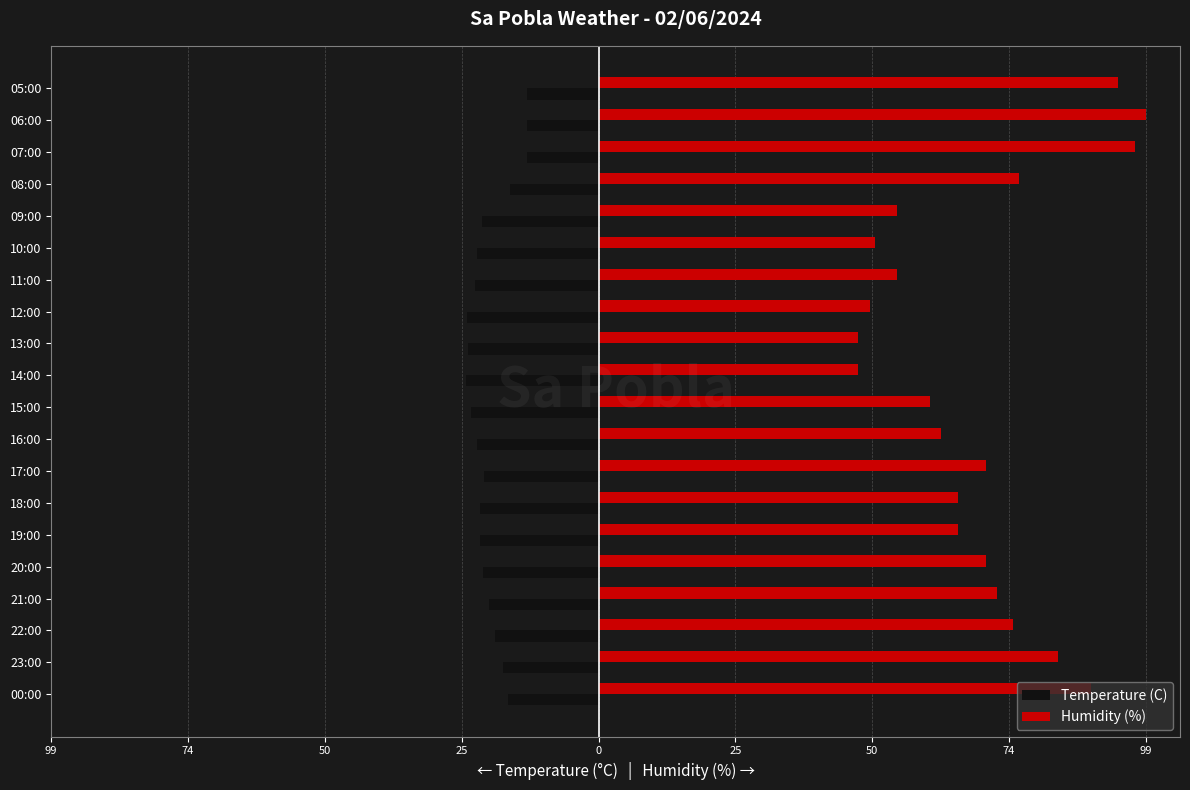

What are all the series names shown in the legend?

Temperature (C), Humidity (%)